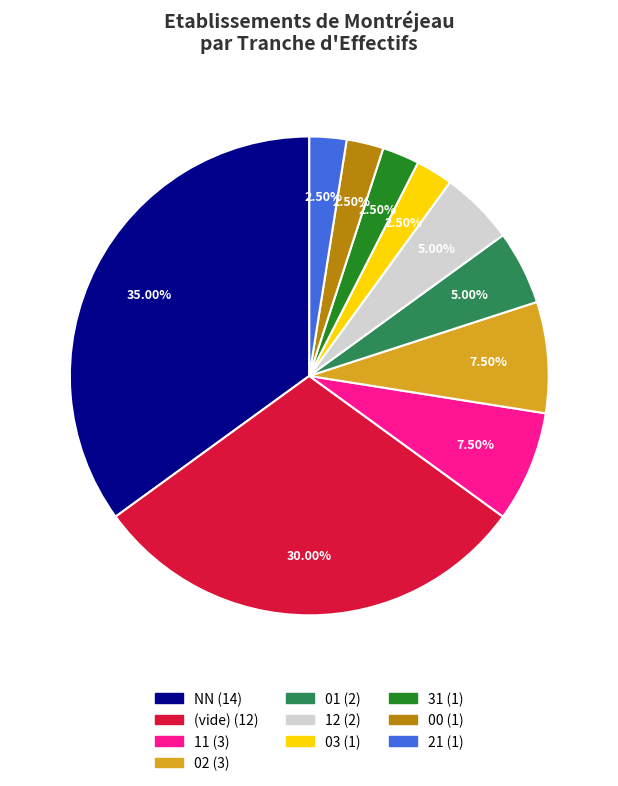

Is there a majority slice in this chart?

No